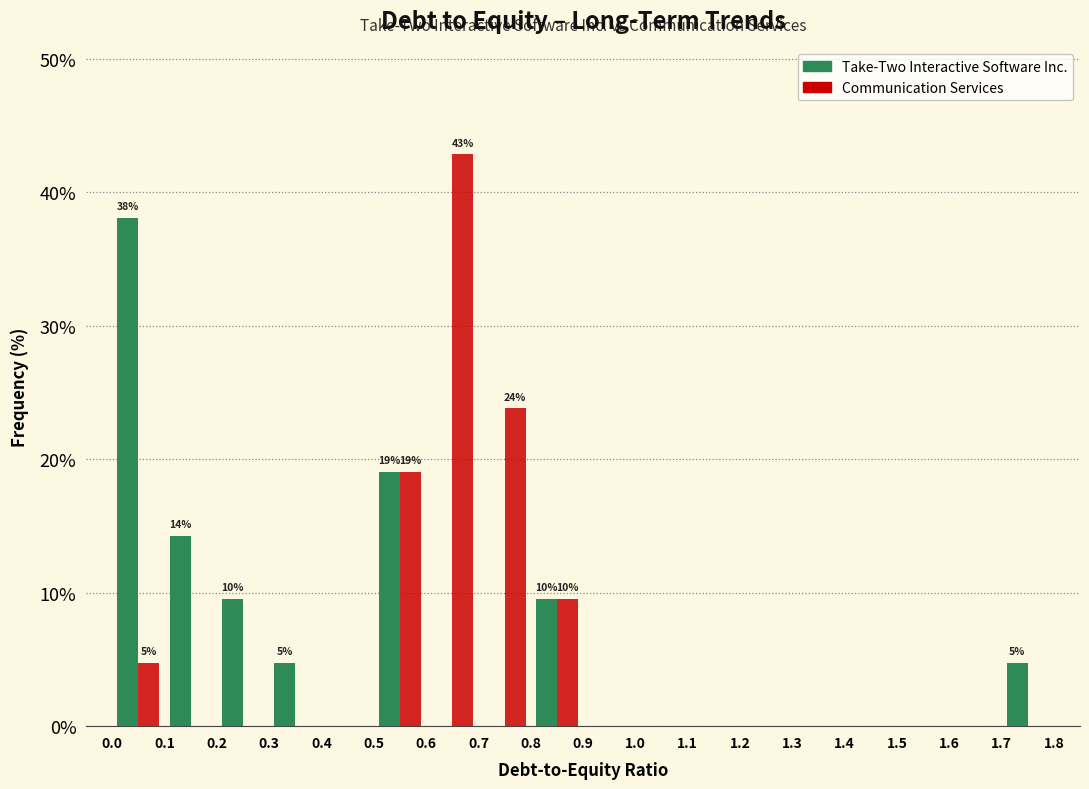

In the Take-Two Interactive Software Inc. series, which range on the x-axis has the tallest bar?

0.0 to 0.1